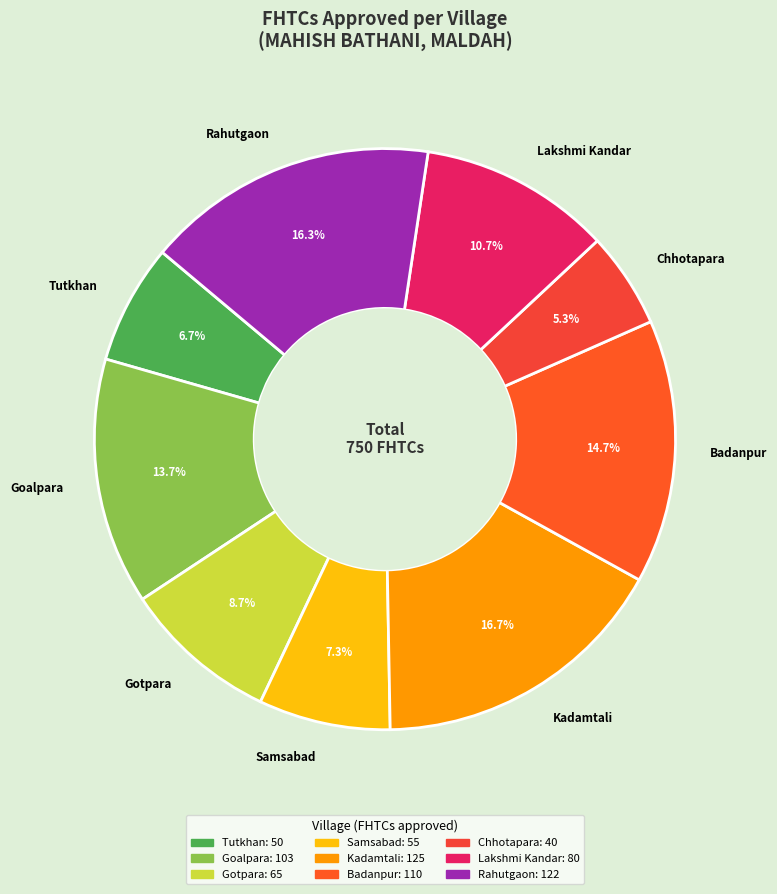

Does Lakshmi Kandar represent more than half of the total?

No